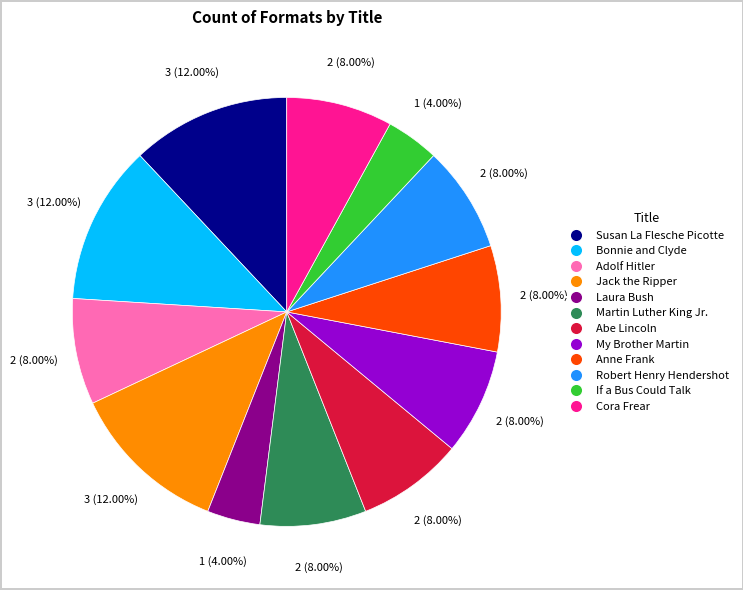

Is the sum of Susan La Flesche Picotte and Bonnie and Clyde greater than half?

No